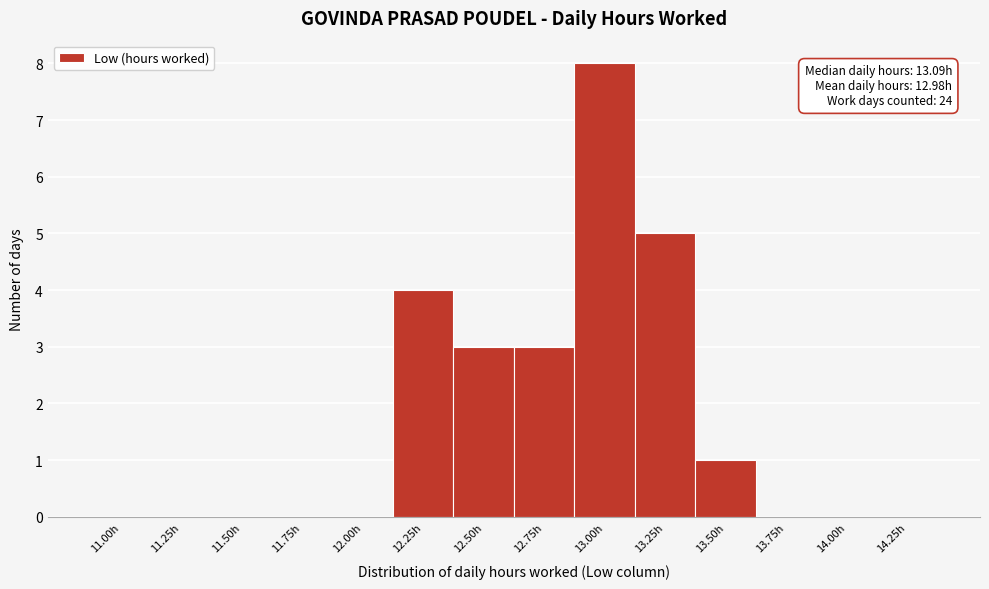

Reading right to left, transcribe all the data shown in this chart.

14.25h=0	14.00h=0	13.75h=0	13.50h=1	13.25h=5	13.00h=8	12.75h=3	12.50h=3	12.25h=4	12.00h=0	11.75h=0	11.50h=0	11.25h=0	11.00h=0